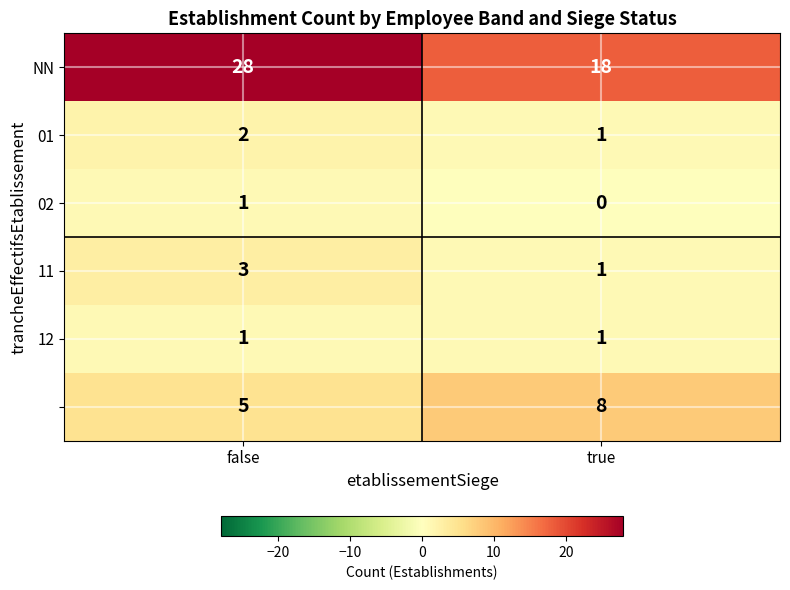

What is the total value across all series at false?

40